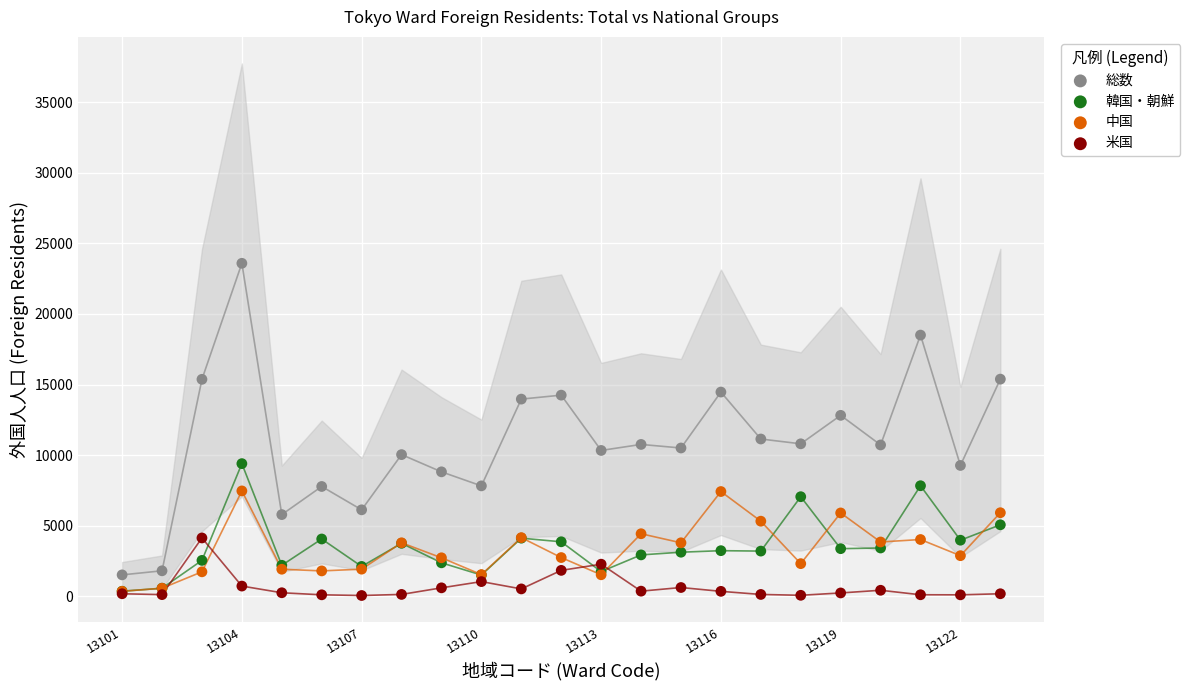

What are all the series names shown in the legend?

総数, 韓国・朝鮮, 中国, 米国